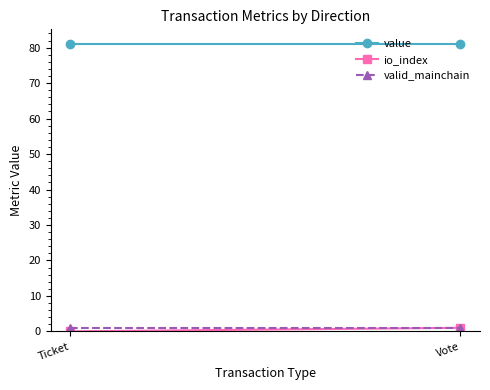

What is the sum of the valid_mainchain values at Ticket and Vote?

2.0